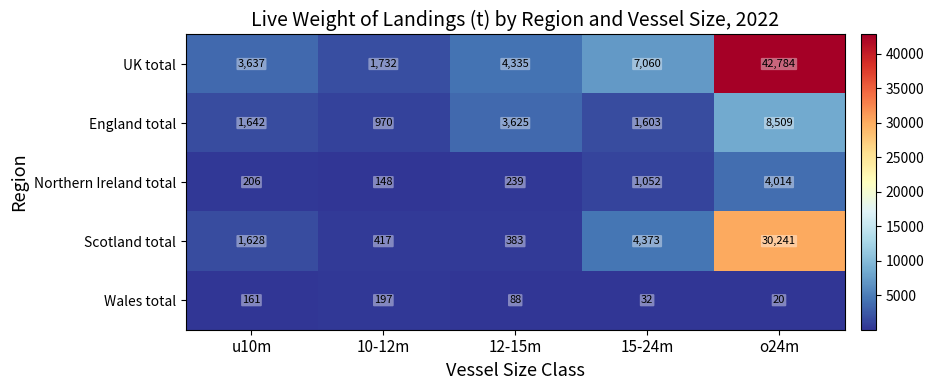

At 15-24m, list the series in order from largest to smallest.

UK total, Scotland total, England total, Northern Ireland total, Wales total